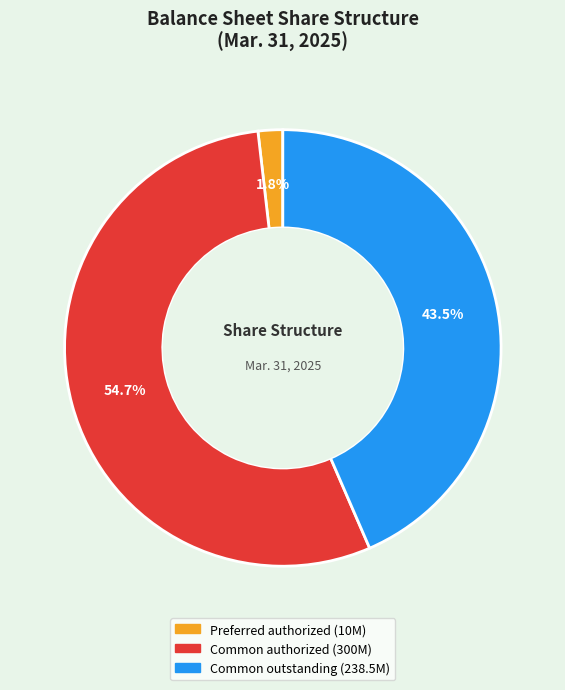

Does any single category account for the majority?

Yes